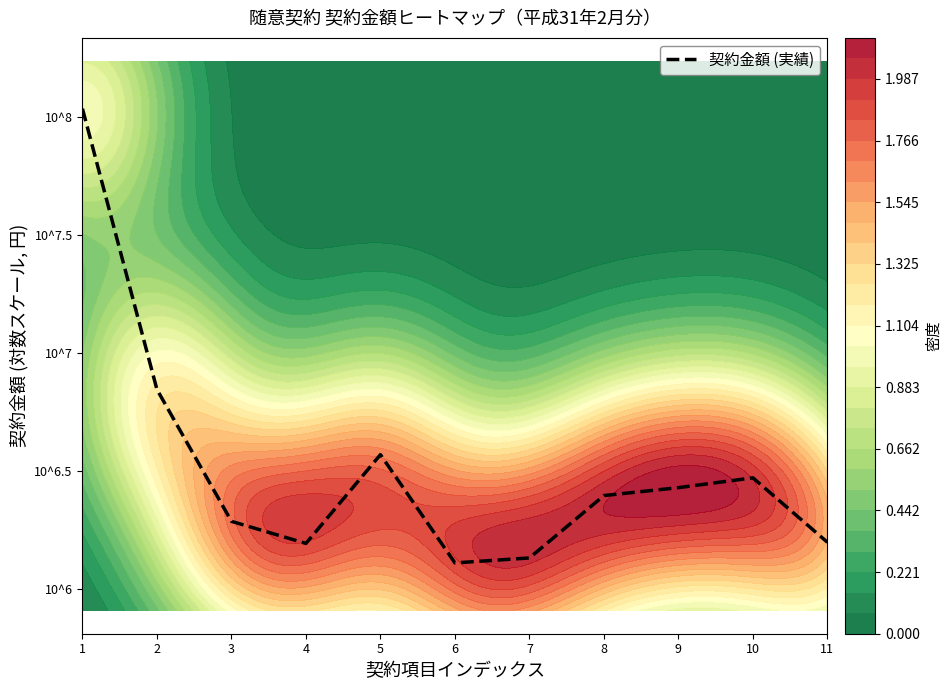

Reading left to right, extract all data points from this chart.

8.0	6.8	6.3	6.2	6.6	6.1	6.1	6.4	6.4	6.5	6.2